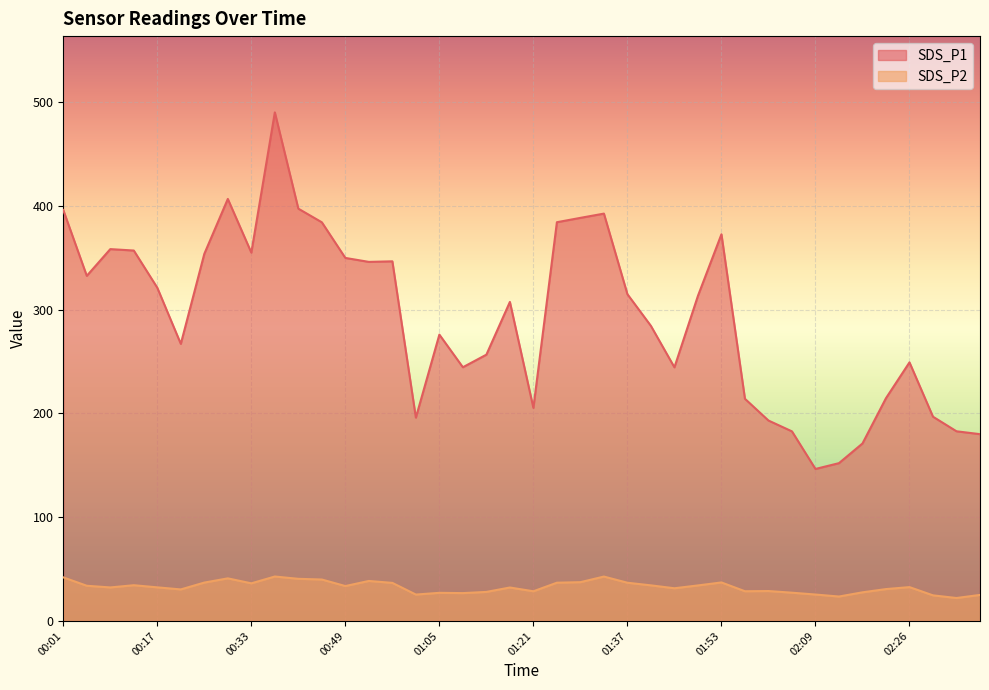

Where is SDS_P1 nearest to the value 318?

01:37